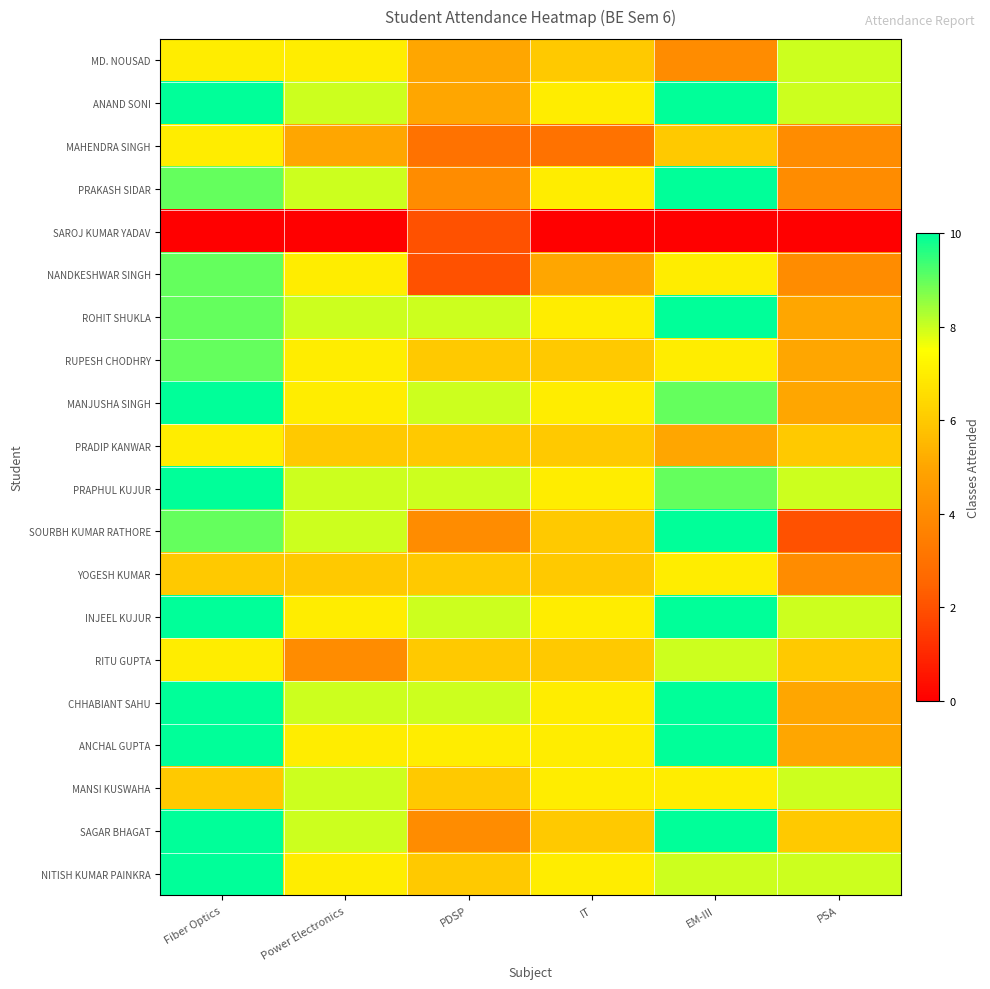

Which series changed the most between Fiber Optics and PDSP?

NANDKESHWAR SINGH